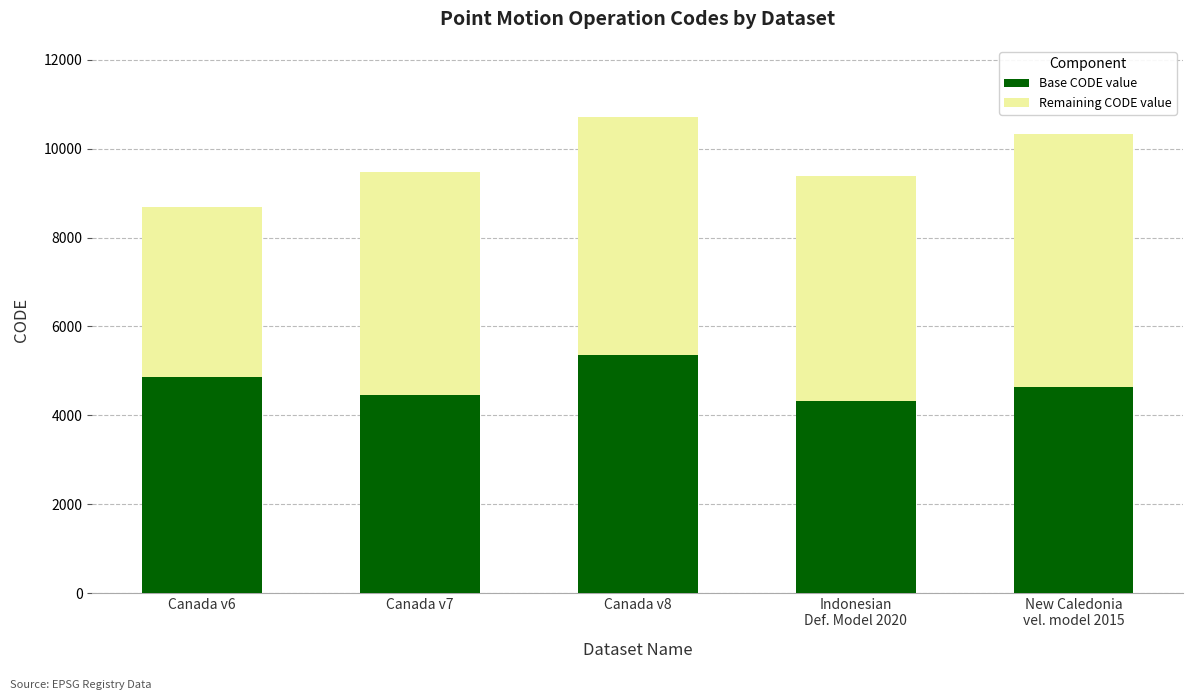

What is the total value across all series at Canada v6?

8676